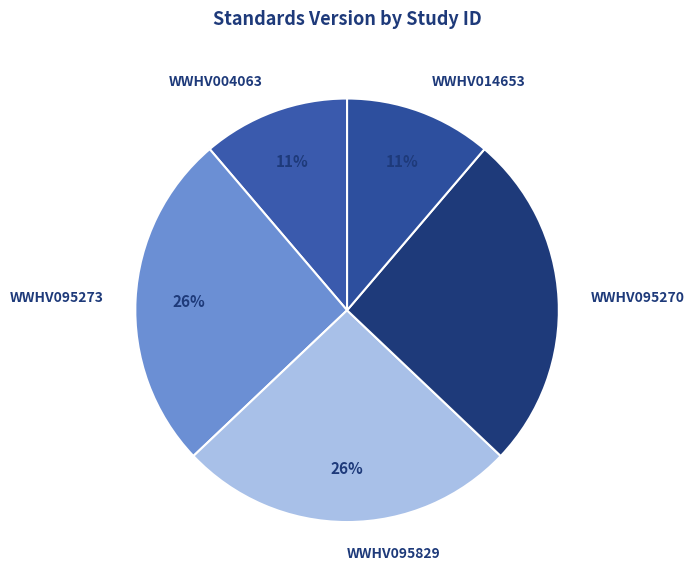

Does WWHV014653 account for over 50% of the chart?

No